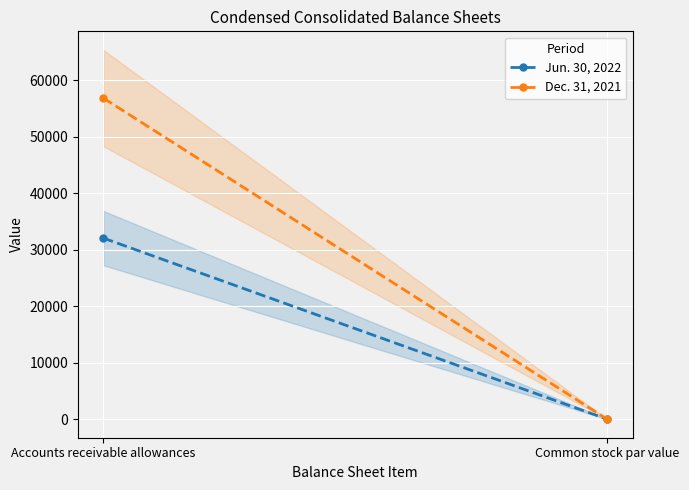

What is the label of the 1st point from the right?

Common stock par value